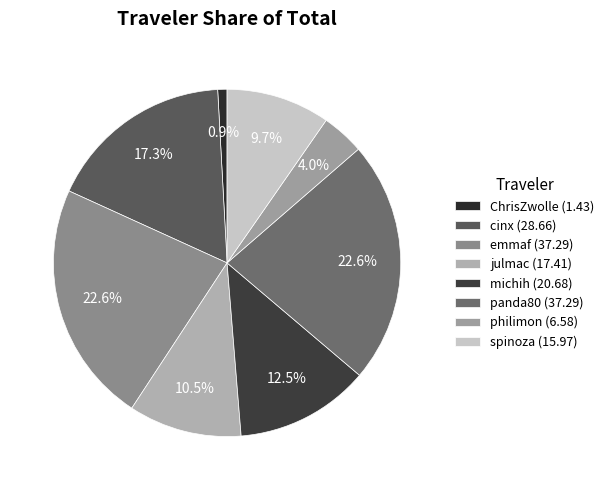

Is the sum of julmac and spinoza greater than half?

No